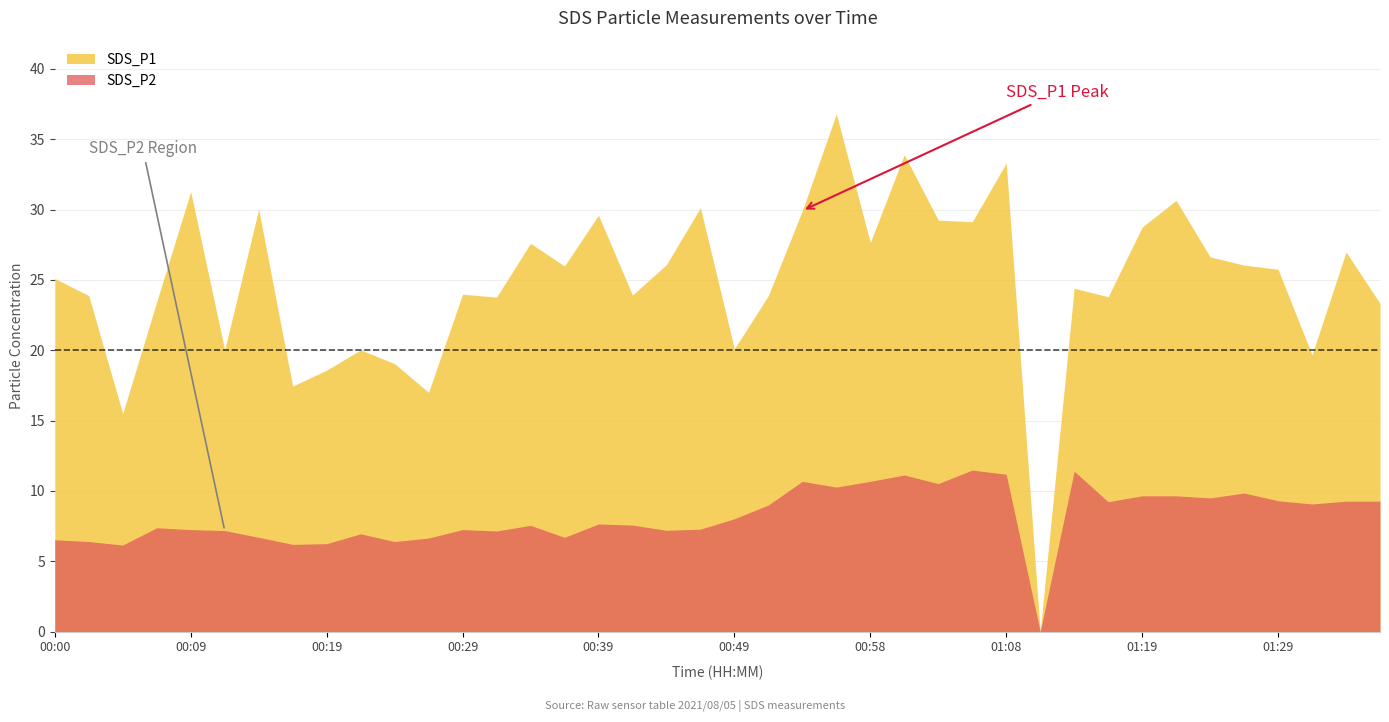

What is the maximum value shown in the chart?

36.8